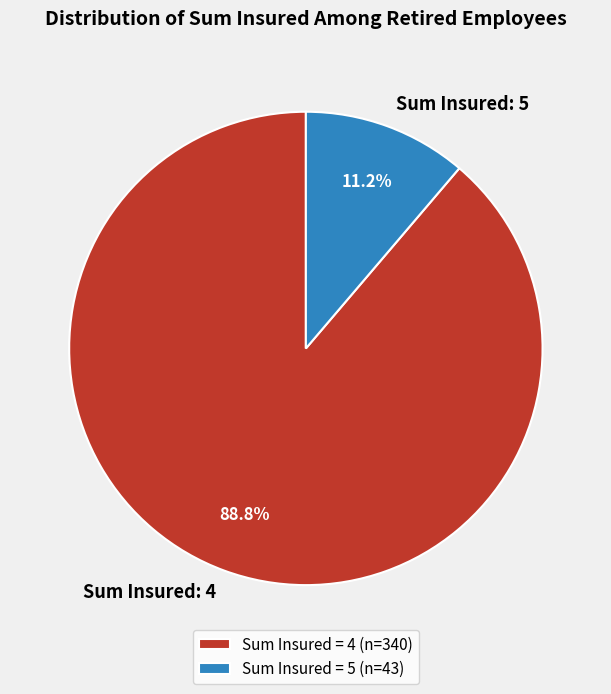

Count the number of slices in the pie.

2